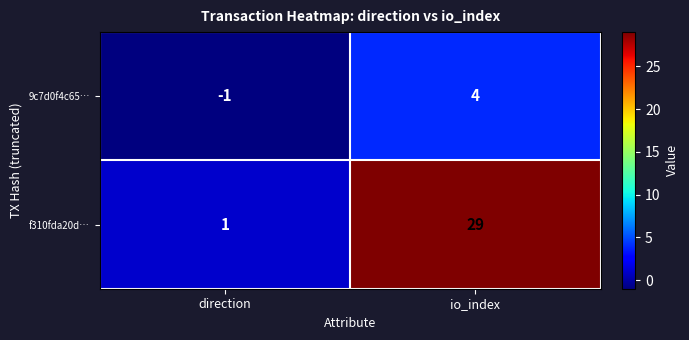

What is the difference between the f310fda20d… values at io_index and direction?

28